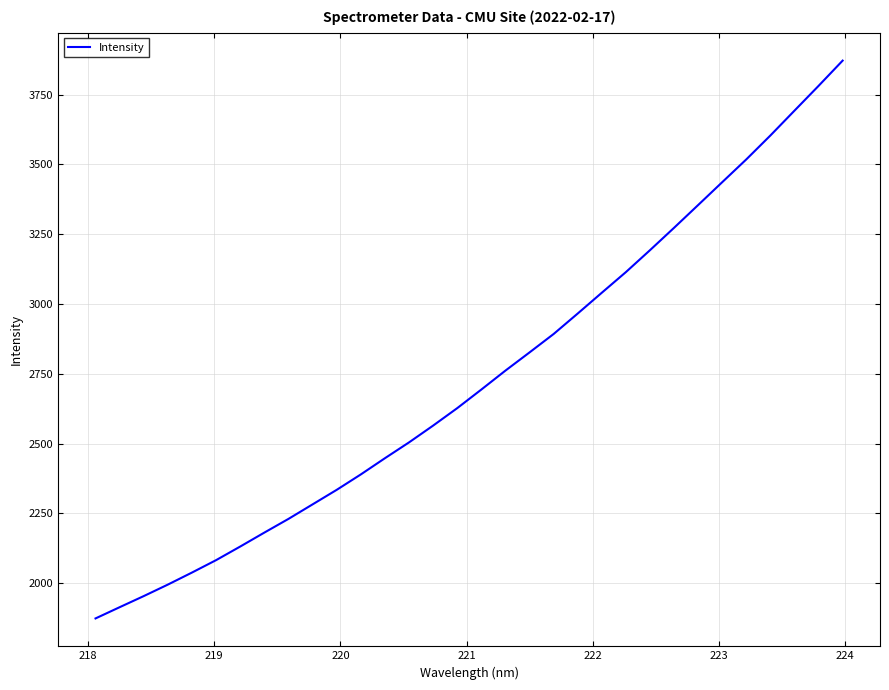

What is the greatest value displayed?

3871.8